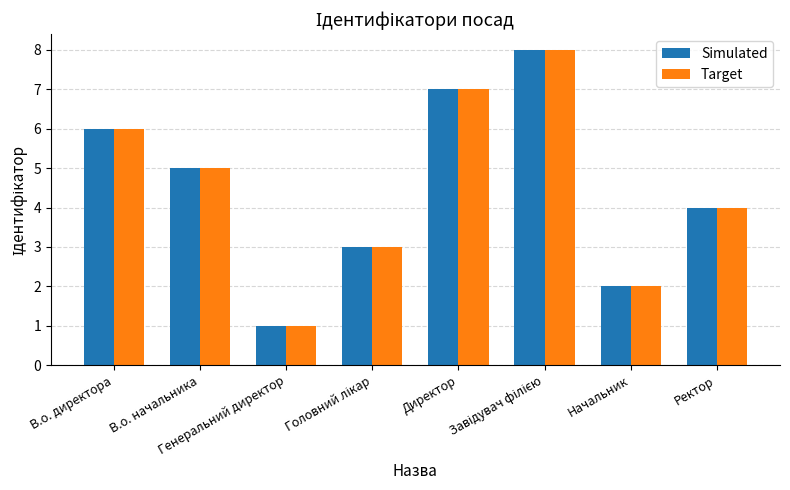

What position from the right is Ректор?

1